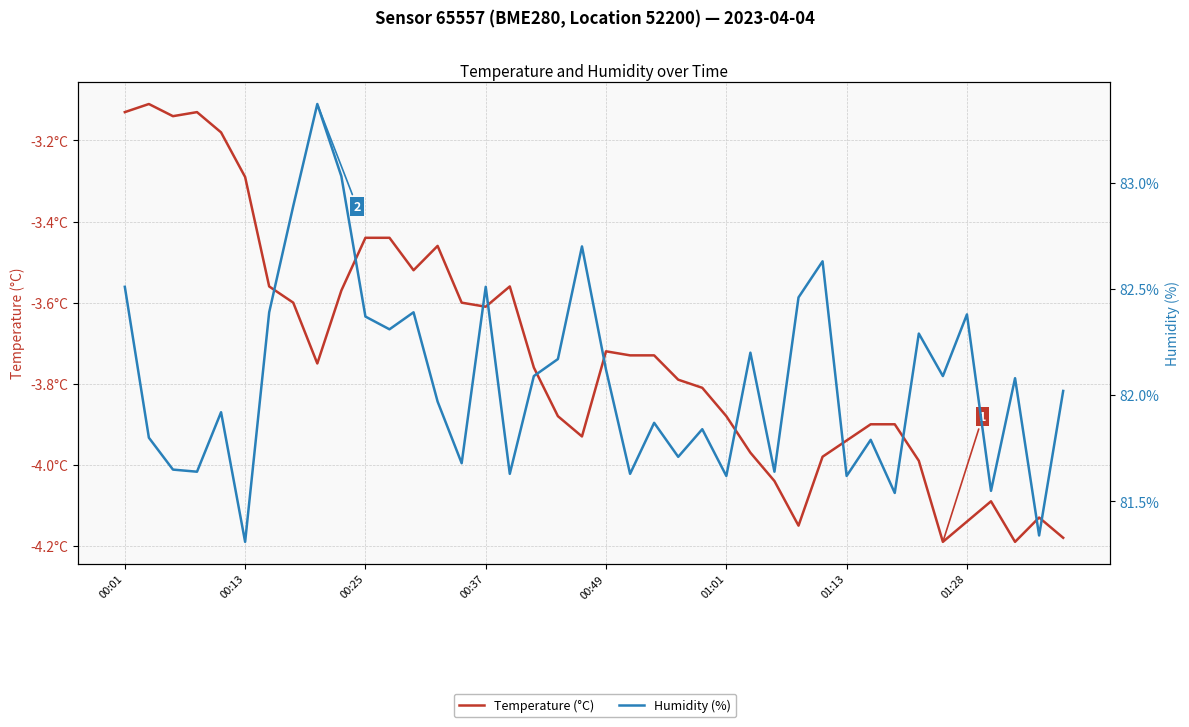

What is the label of the 39th point from the left?

38